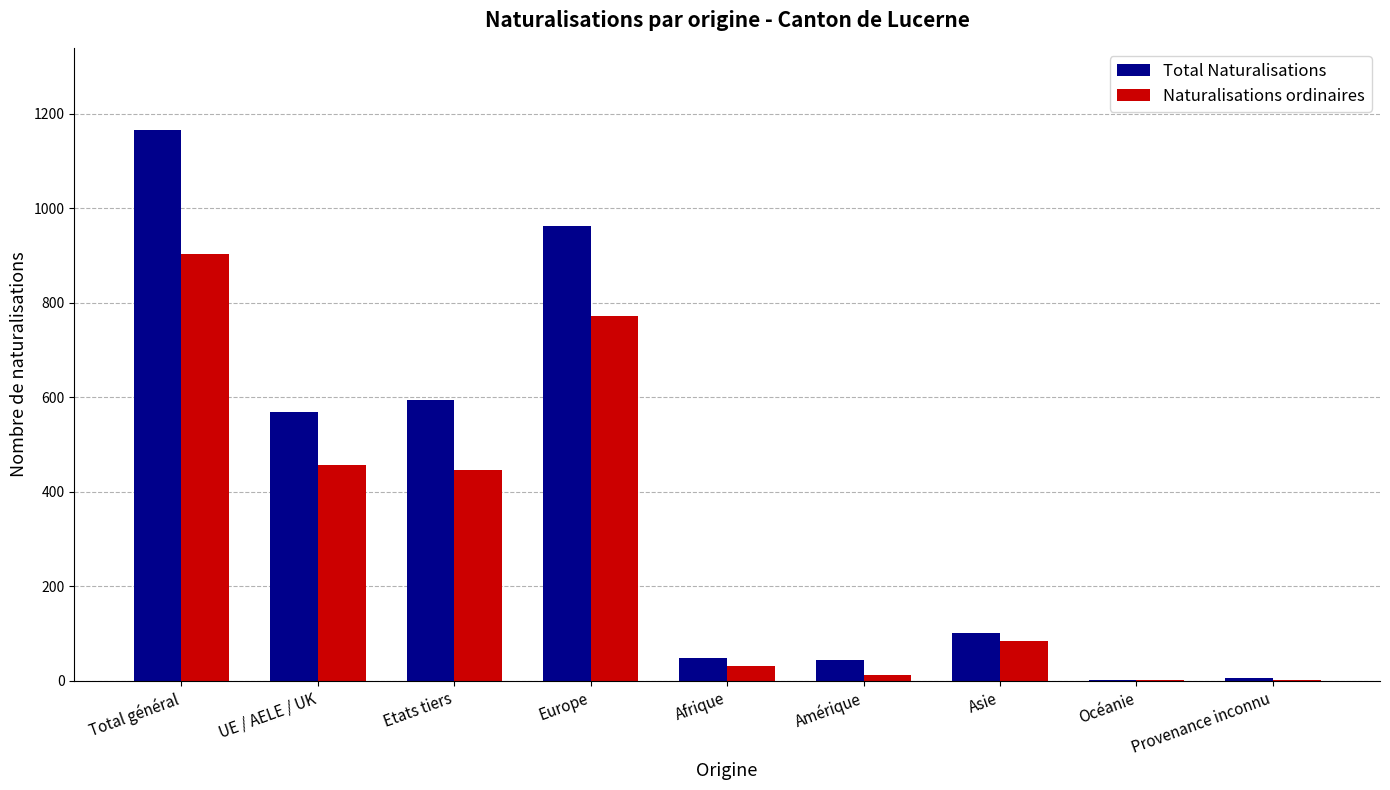

True or false: Naturalisations ordinaires has a value of 162 at UE / AELE / UK.

False